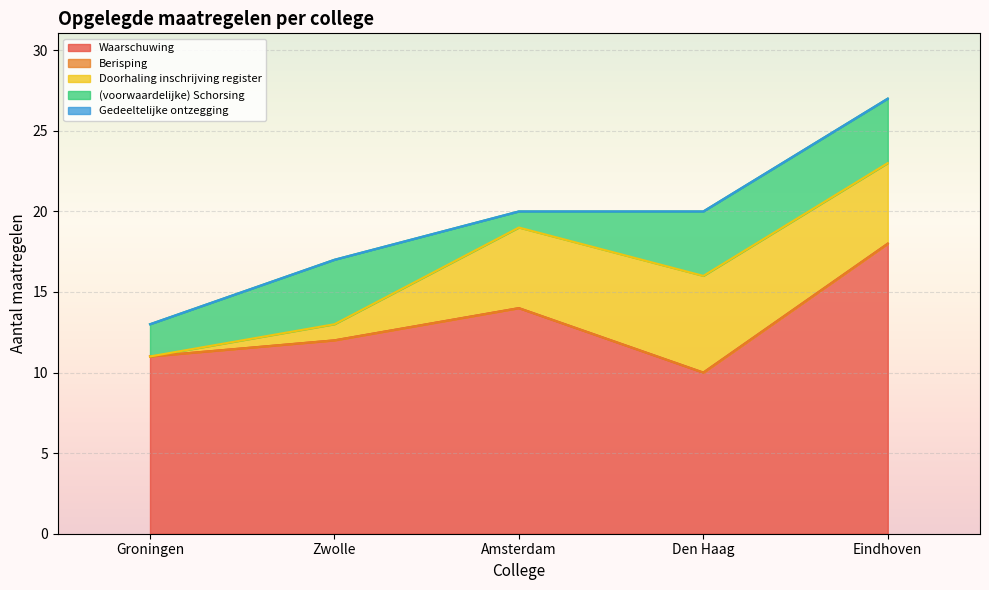

What position from the left is Amsterdam?

3